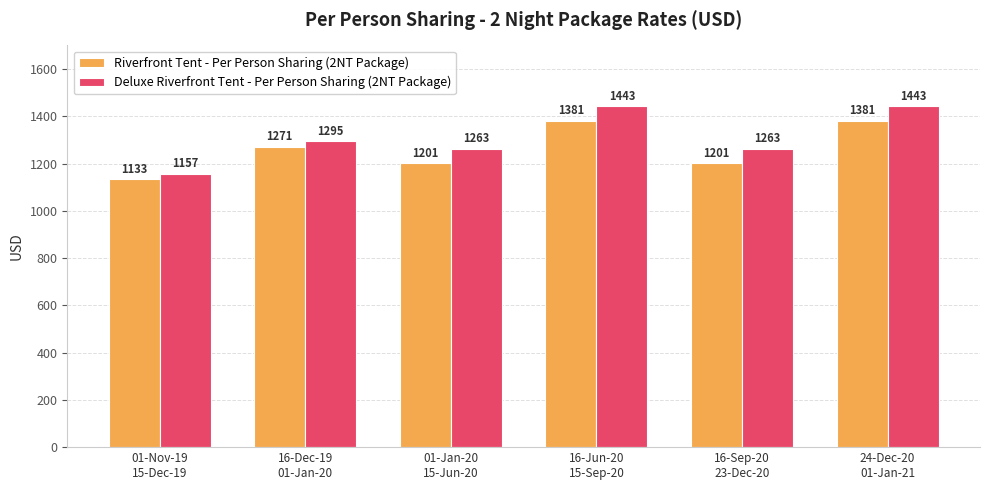

Reading left to right, transcribe all the data shown in this chart.

Riverfront Tent - Per Person Sharing (2NT Package): 1133	1271	1201	1381	1201	1381
Deluxe Riverfront Tent - Per Person Sharing (2NT Package): 1157	1295	1263	1443	1263	1443